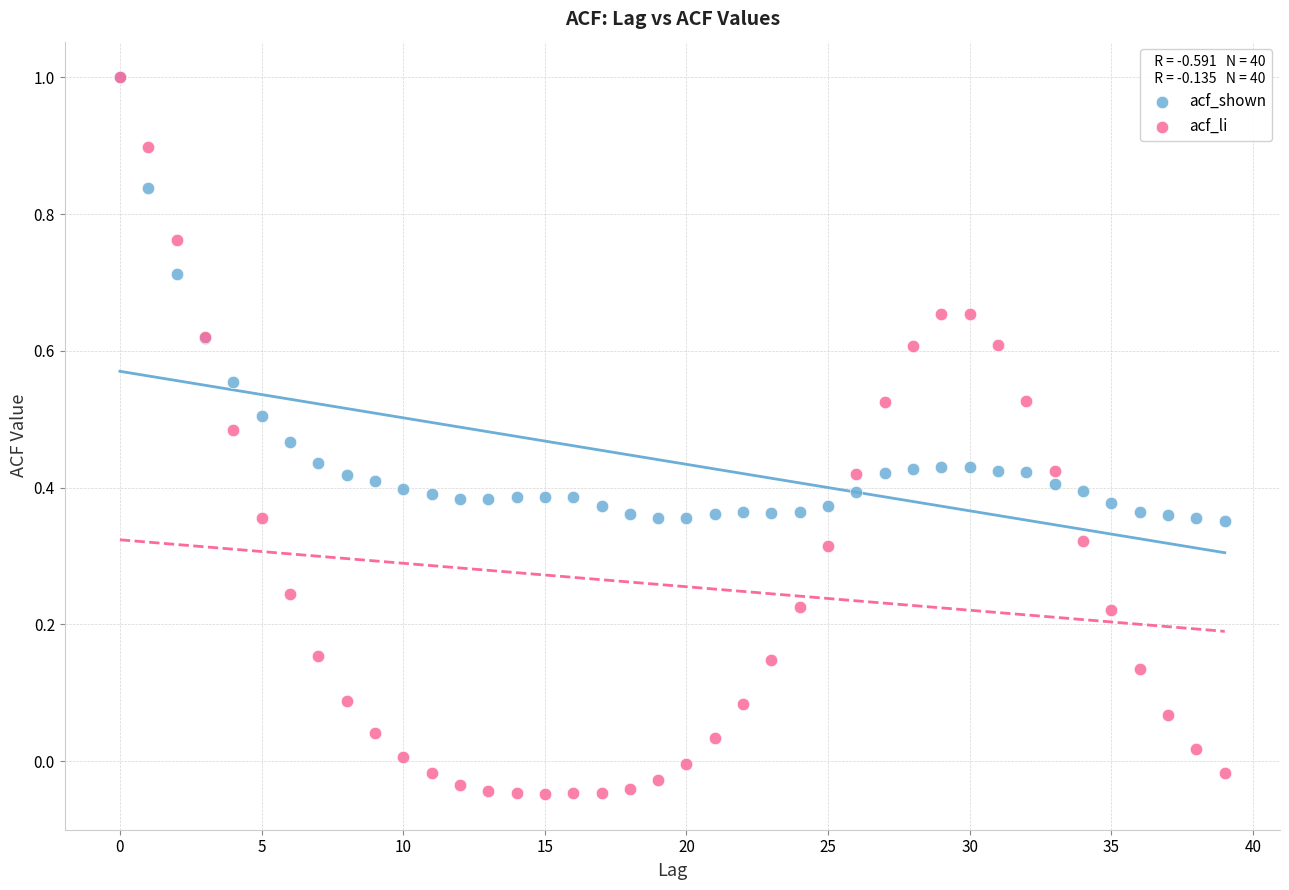

What are all the series names shown in the legend?

acf_shown, acf_li